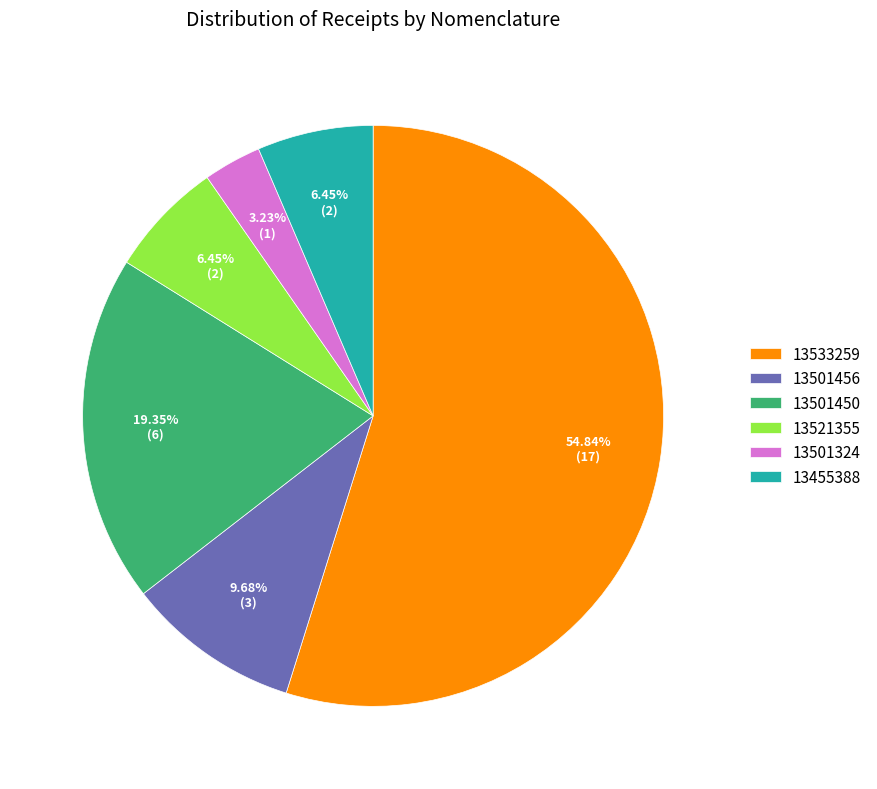

What is the ratio of the value at 13501324 to the value at 13501456?

0.3